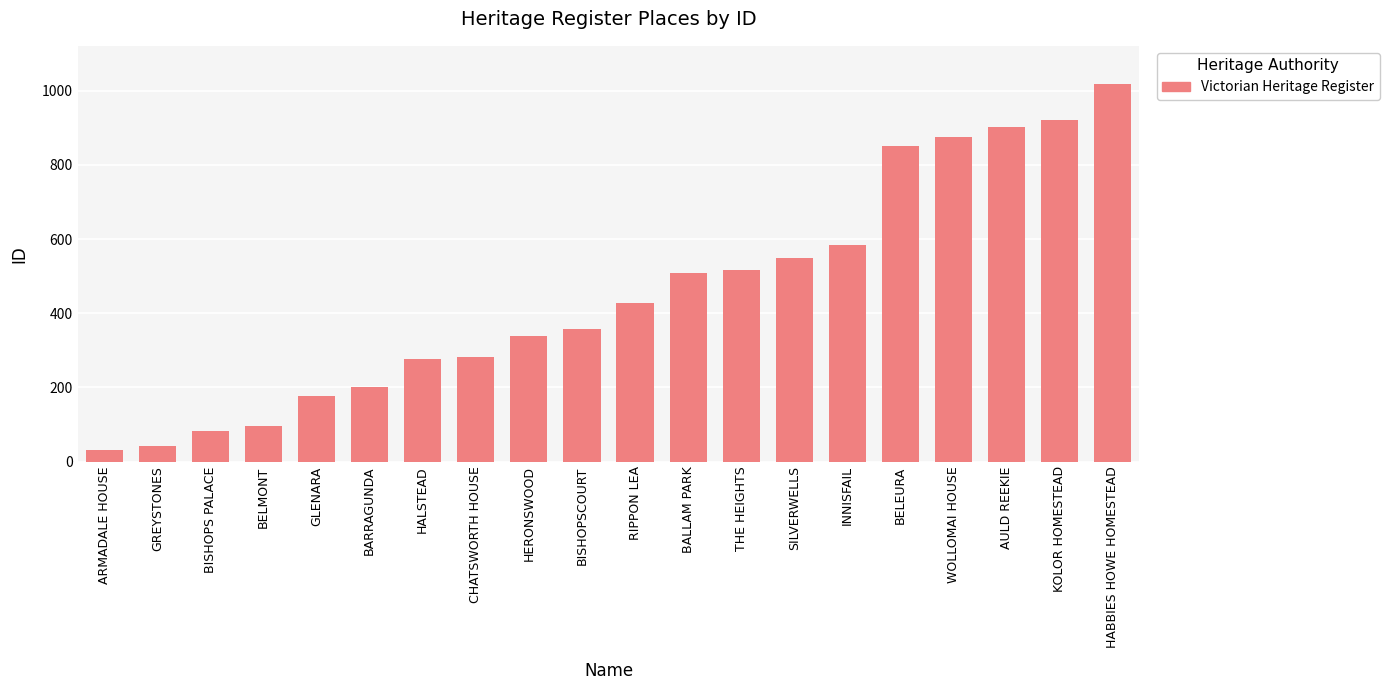

Reading left to right, list all the values displayed in this chart.

30	42	81	95	177	201	276	283	339	358	427	508	517	548	585	850	874	903	922	1019